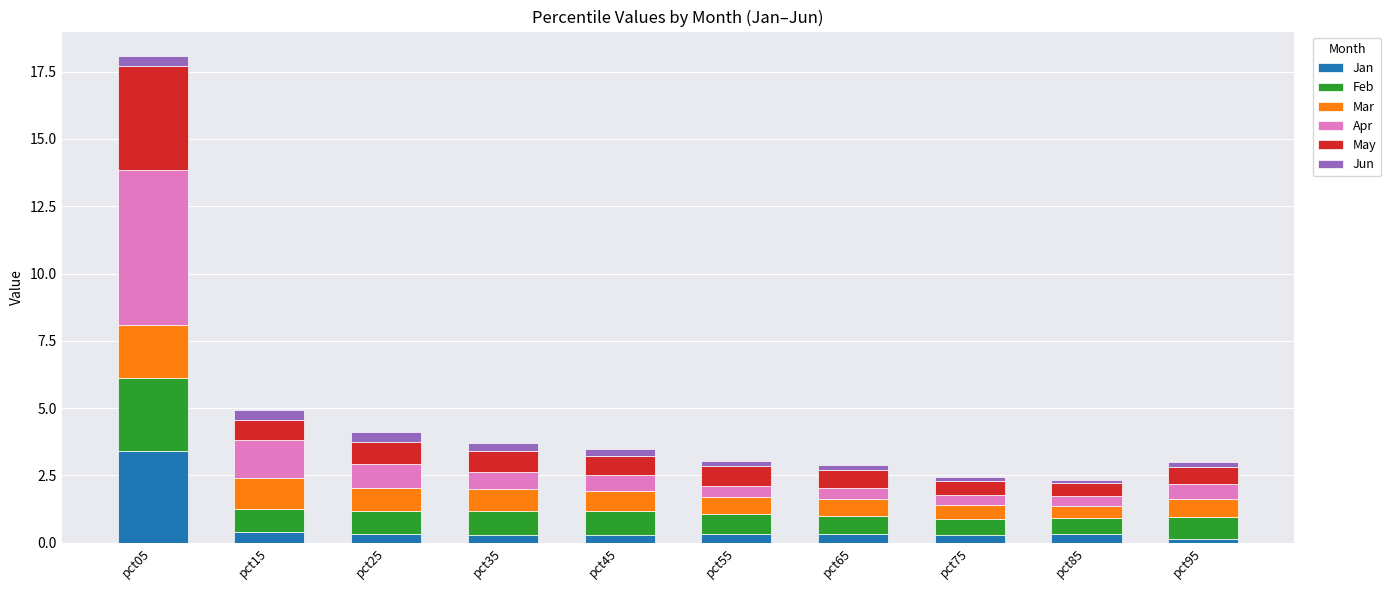

Which category has the highest value in the Jan series?

pct05